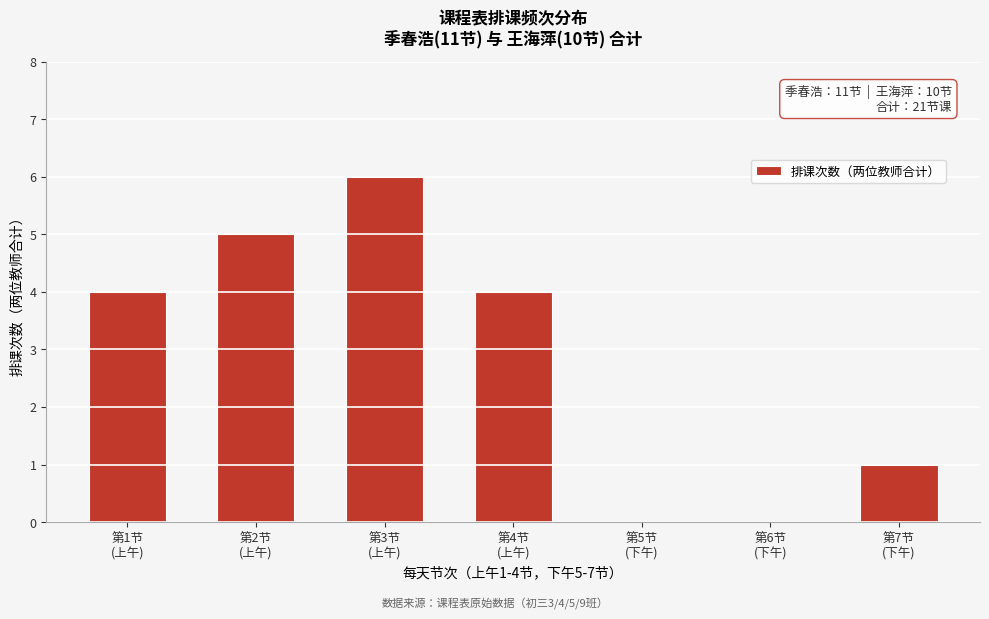

What is the sum of all values?

20